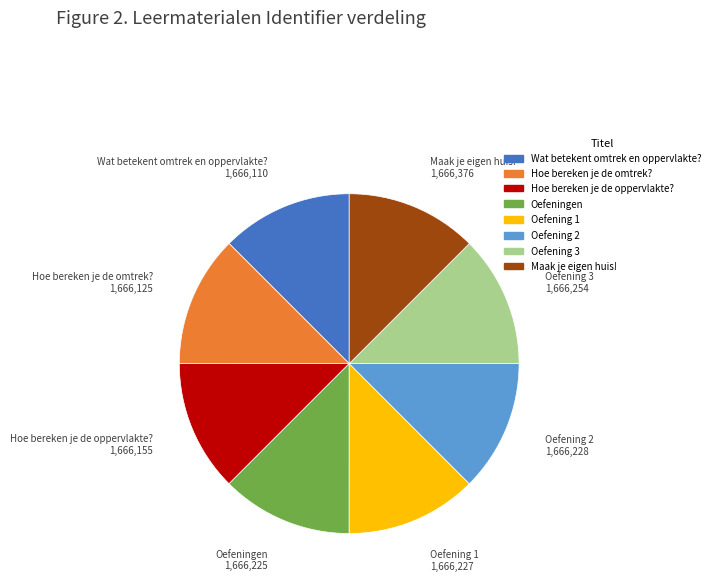

Do Oefeningen and Hoe bereken je de oppervlakte? together represent more than half of the pie?

No